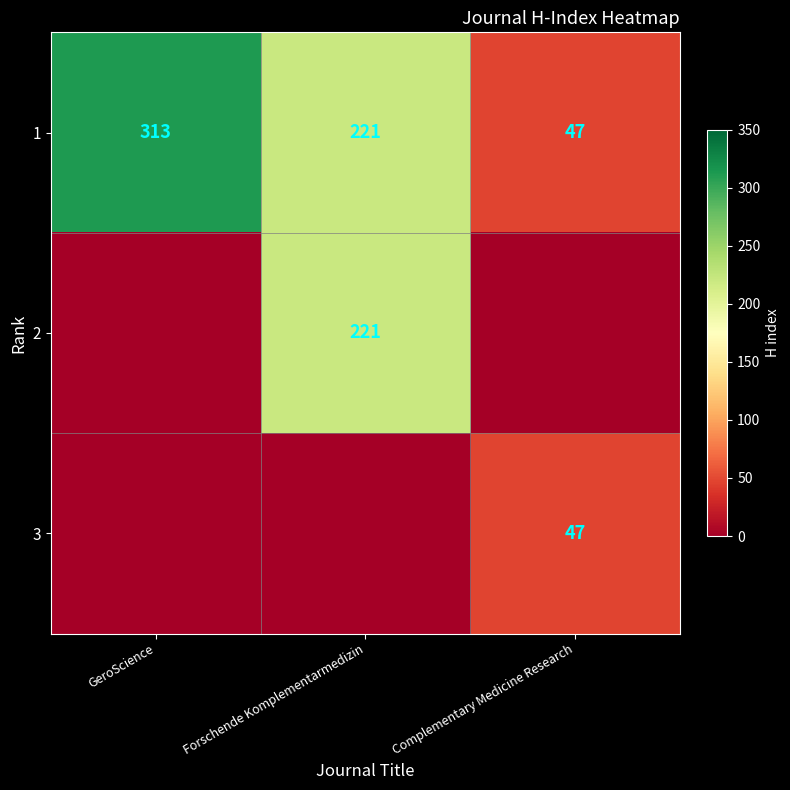

List the labels in order of 1 value, largest first.

GeroScience, Forschende Komplementarmedizin, Complementary Medicine Research